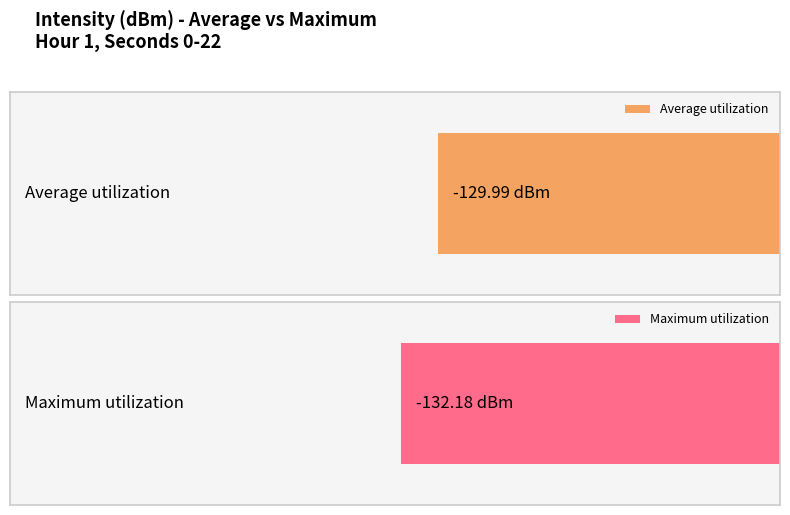

How many series are shown in this chart?

2